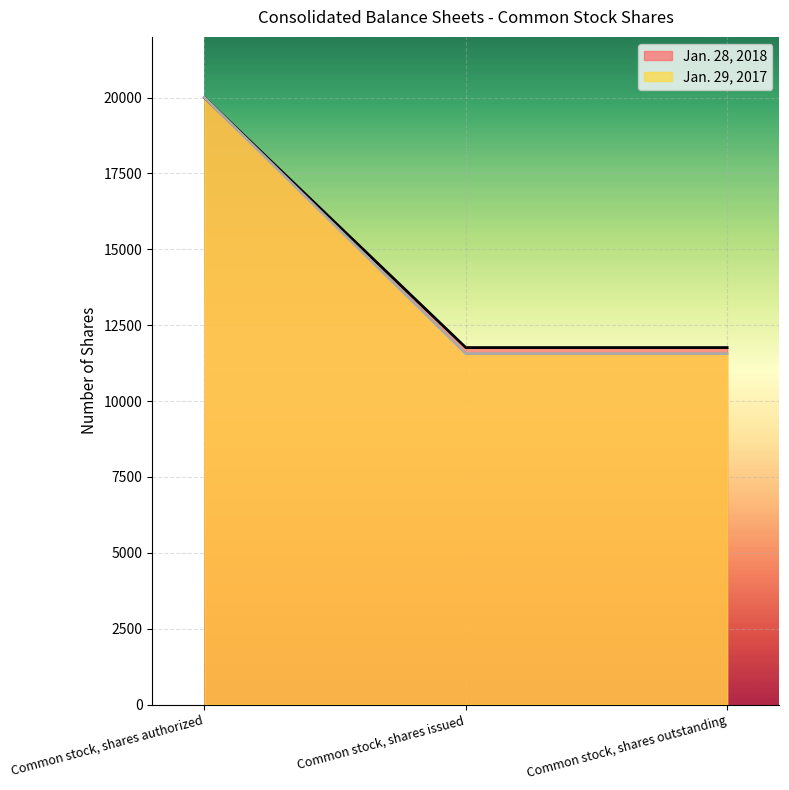

What is the average value of the Jan. 29, 2017 series?

14375